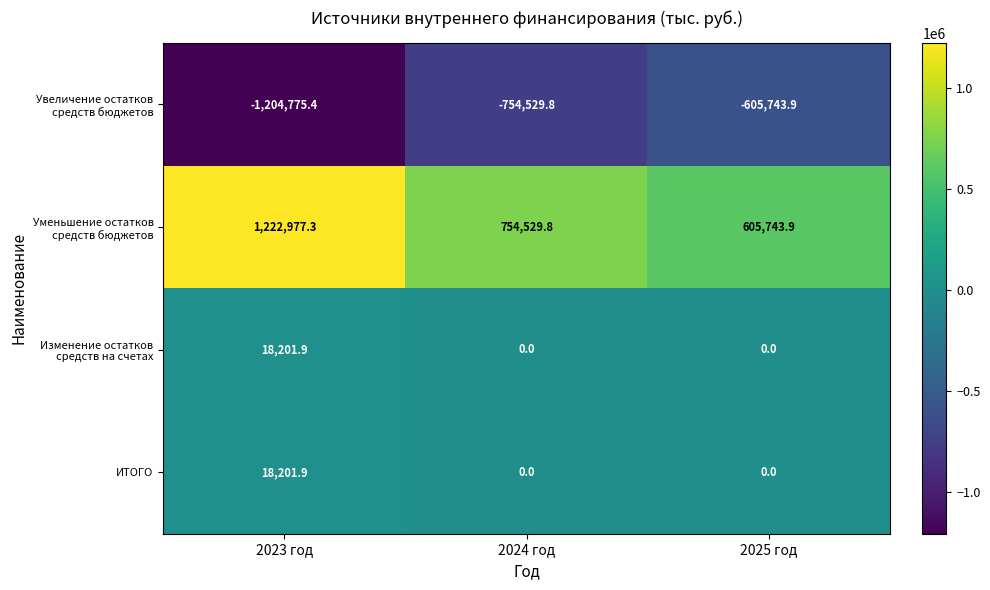

What is the total value across all series at 2023 год?

54605.7